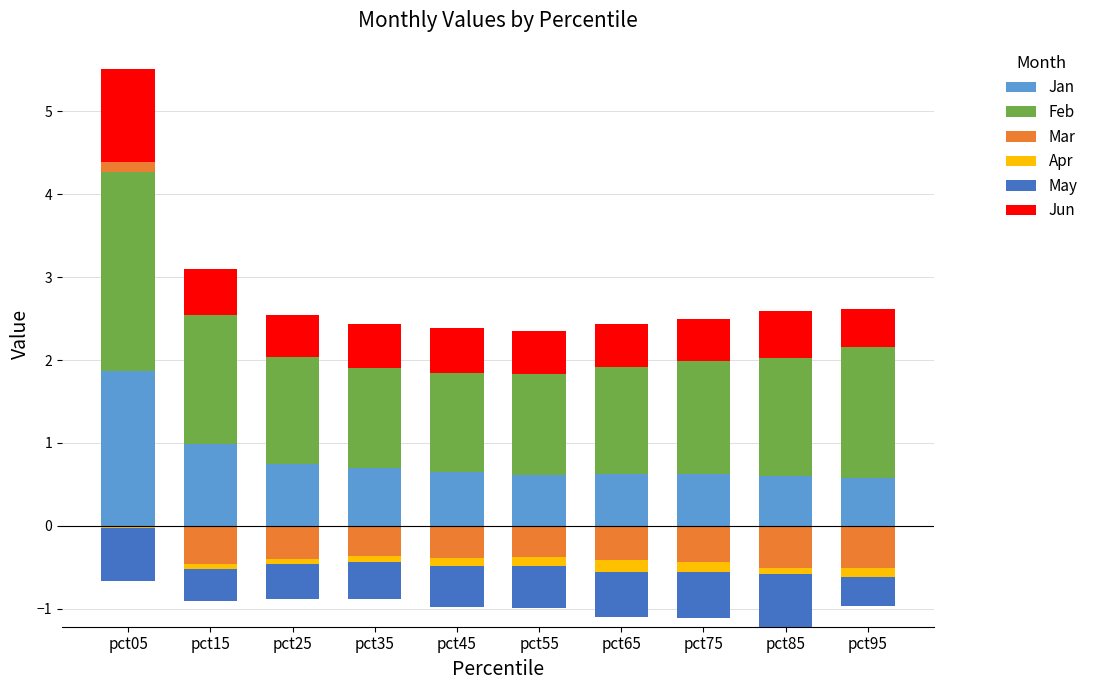

How many series are shown in this chart?

6